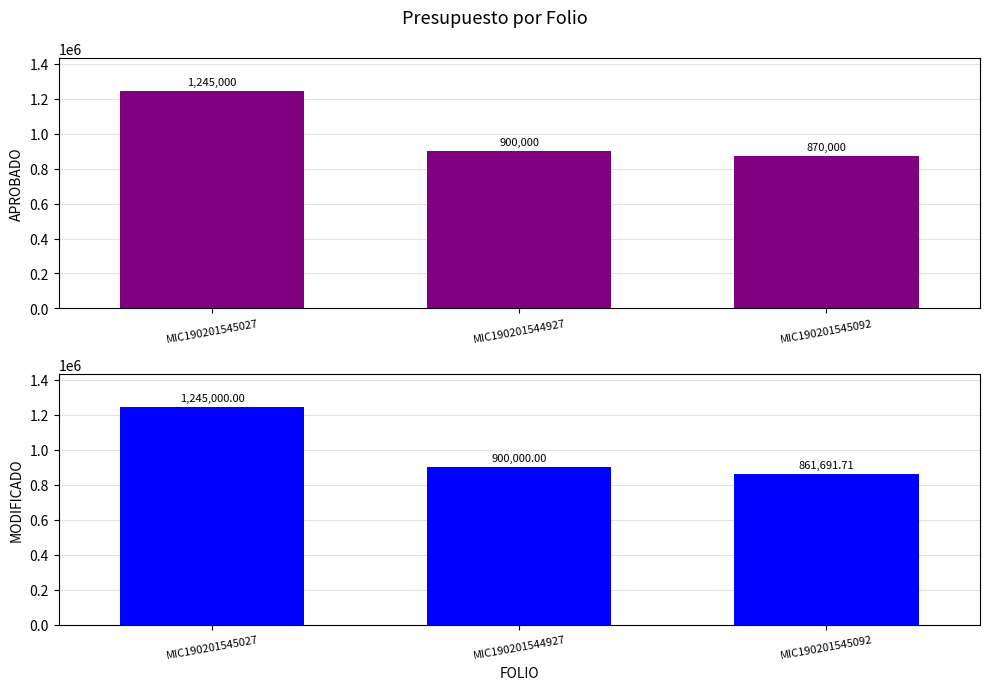

What are all the series names shown in the legend?

APROBADO, MODIFICADO